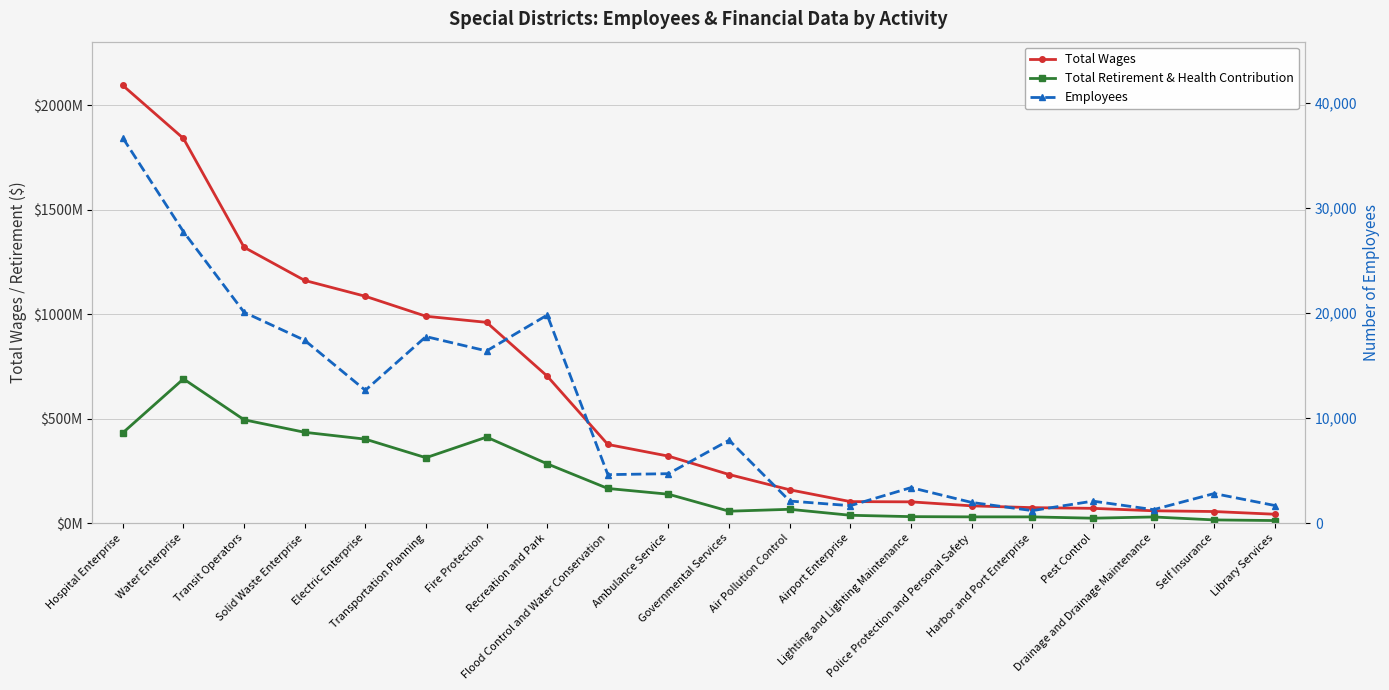

What is the label of the 16th point from the right?

Electric Enterprise